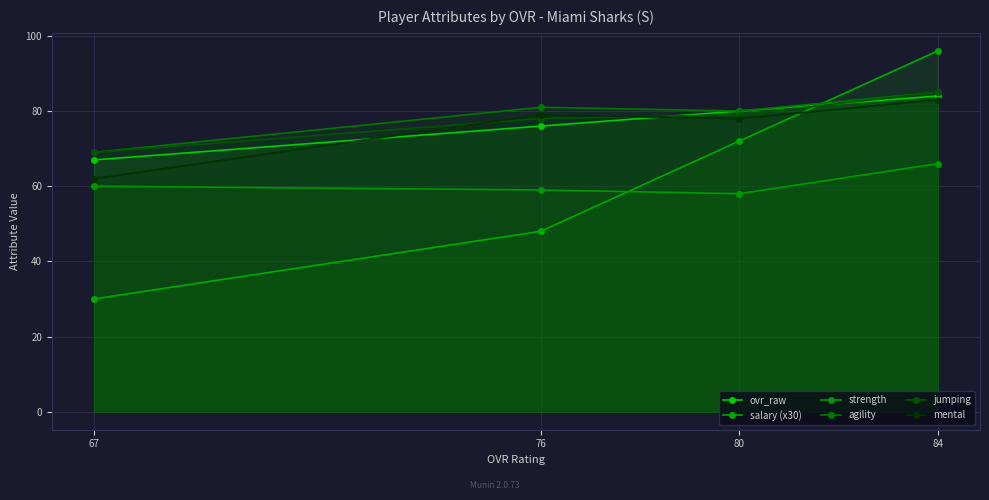

What is the lowest value of the jumping series?

69